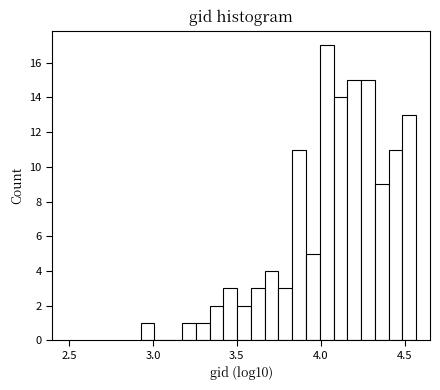

Around what value on the x-axis is the tallest bar? Give the approximate position of its centre, as read against the axis.

4.05